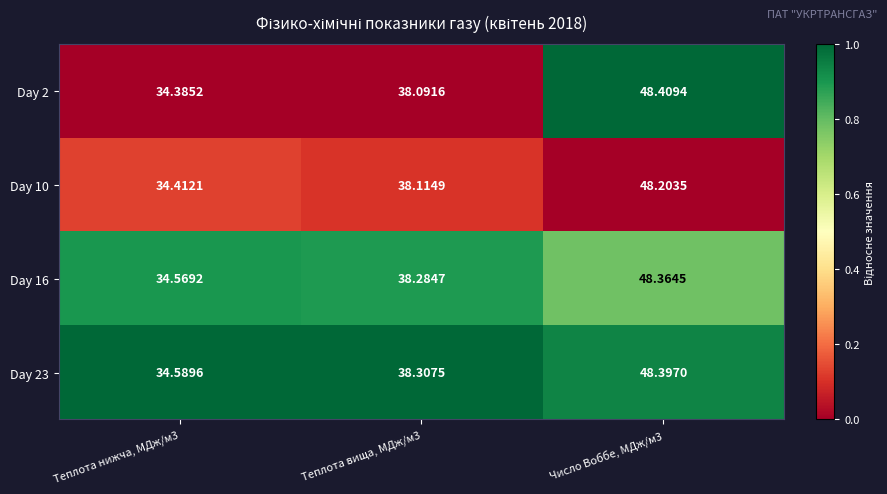

What is the total value across all series at Теплота вища, МДж/м3?

152.8